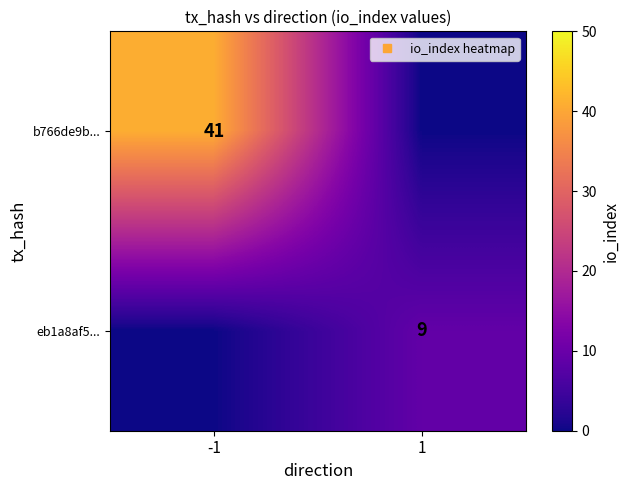

Where is b766de9b... nearest to the value 20?

1